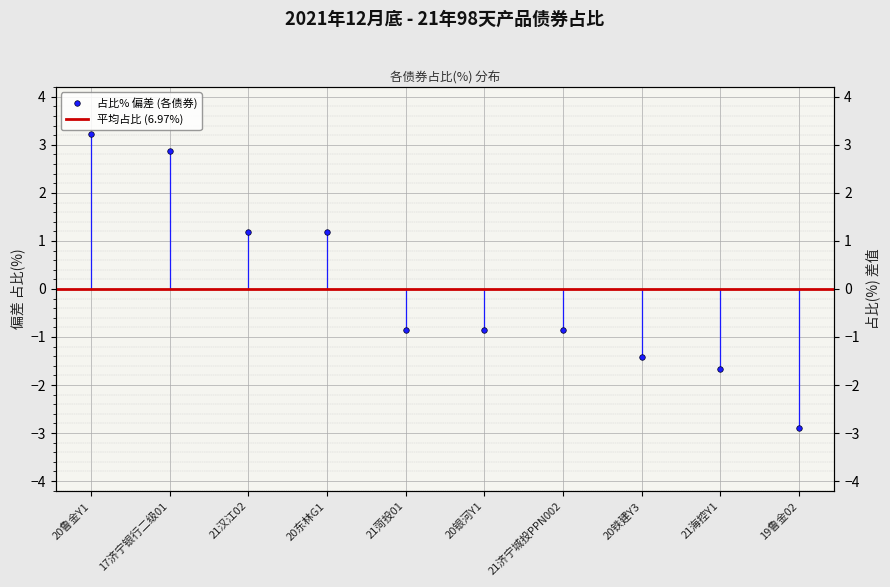

Where does the data first go above 0?

20鲁金Y1